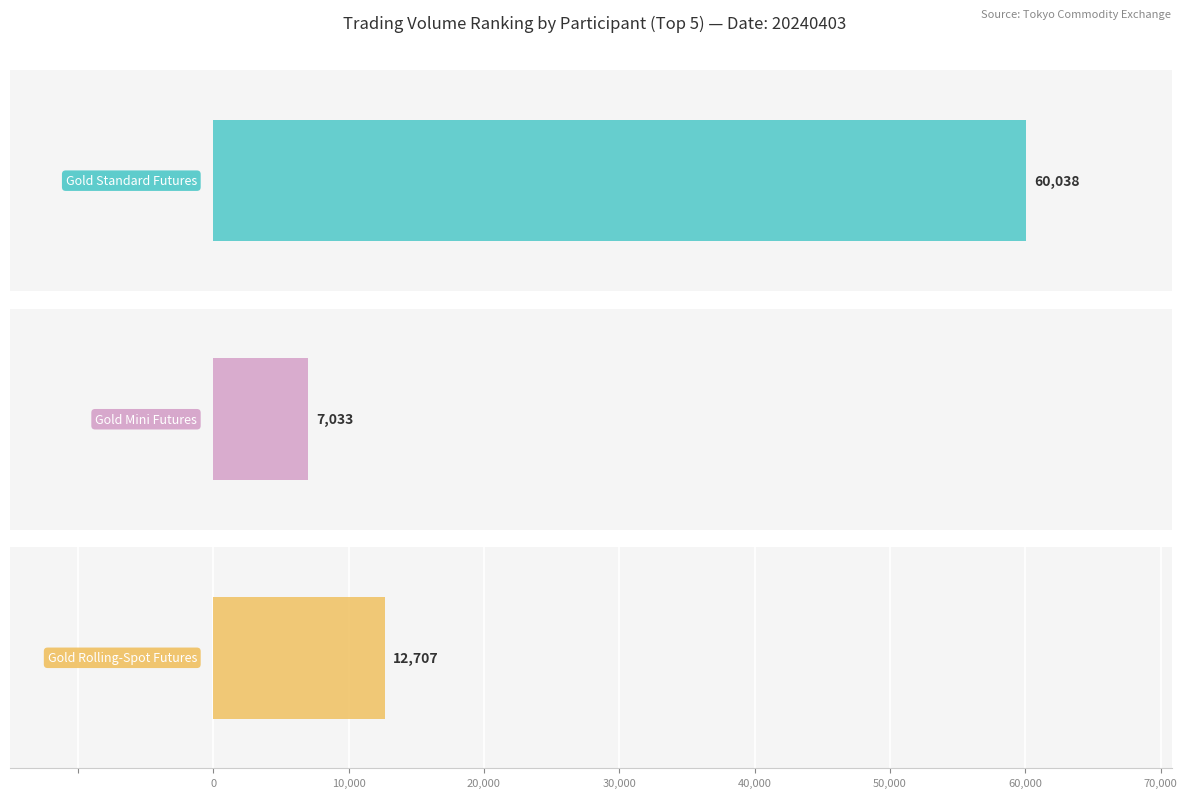

List the series in order of their peak value, highest first.

Gold Standard Futures, Gold Rolling-Spot Futures, Gold Mini Futures